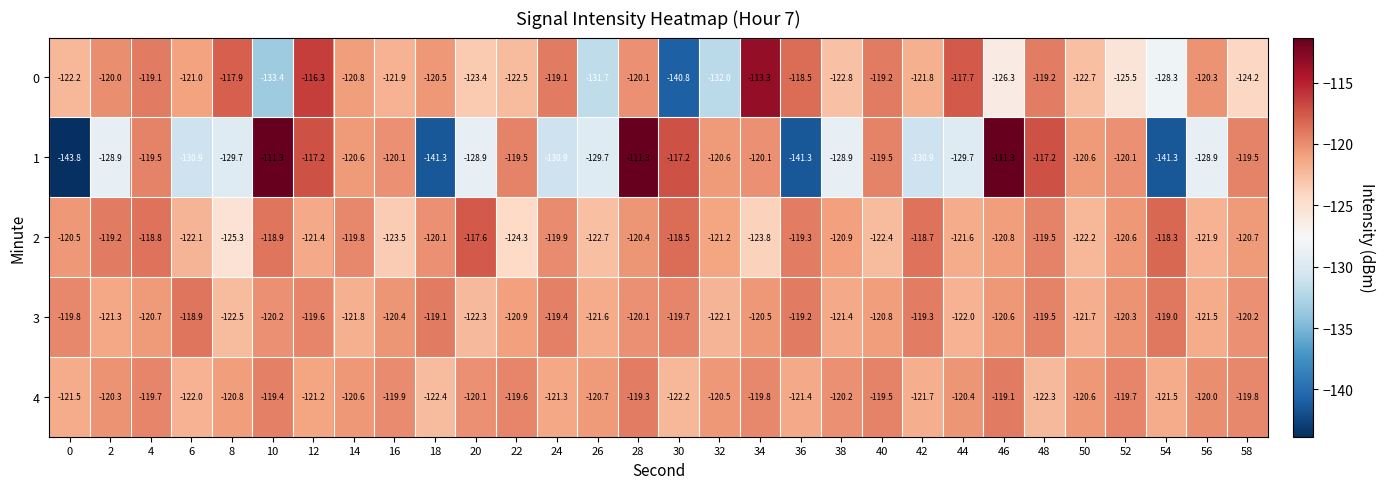

Rank the series at 38 from lowest to highest value.

1, 0, 3, 2, 4